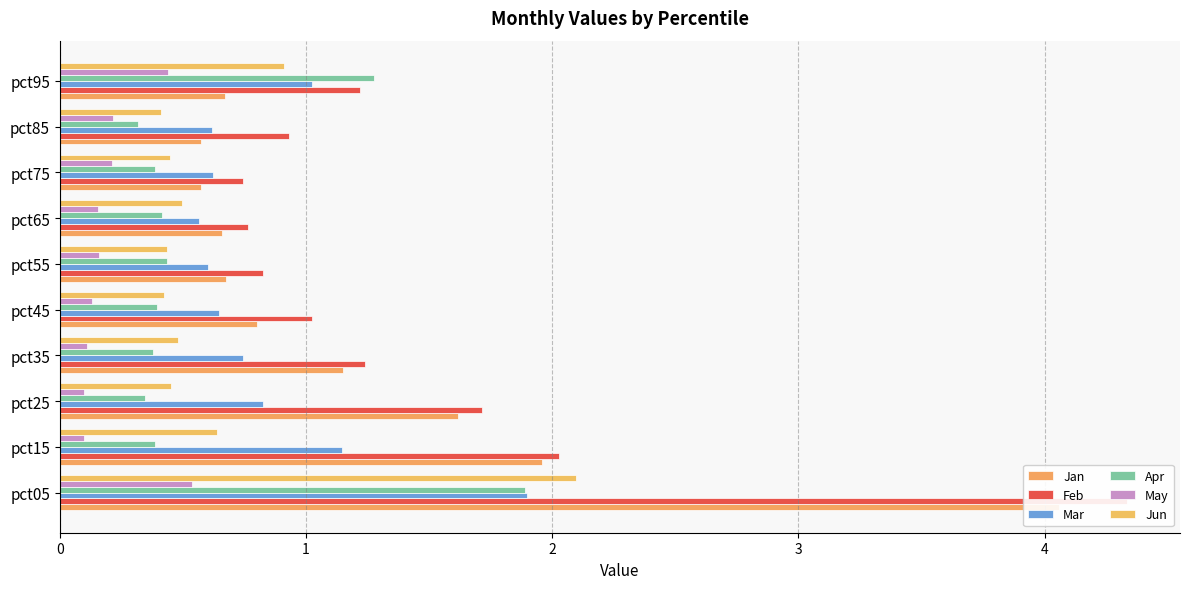

At pct35, list the series in order from largest to smallest.

Feb, Jan, Mar, Jun, Apr, May